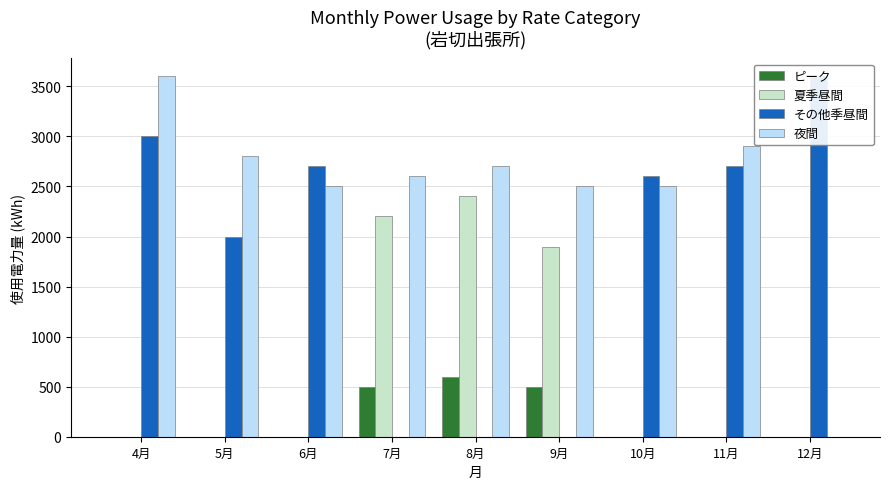

At 11月, list the series in order from largest to smallest.

夜間, その他季昼間, ピーク, 夏季昼間